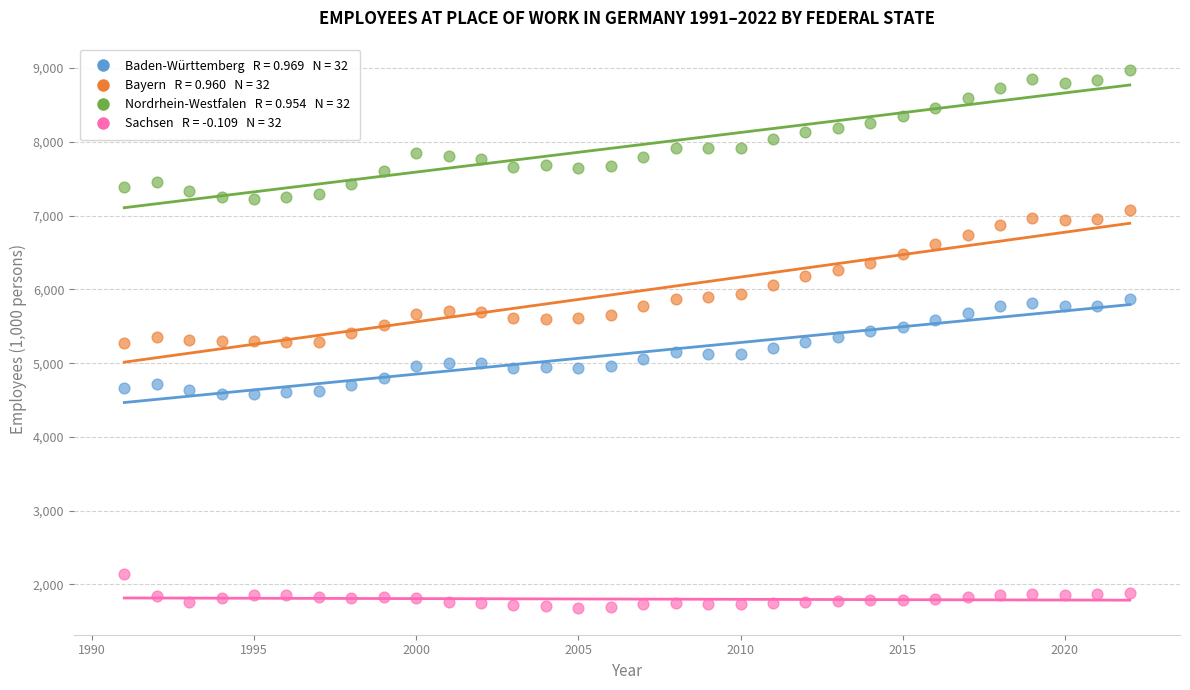

Across all data points, what is the range of X values (max minus min)?

31.0